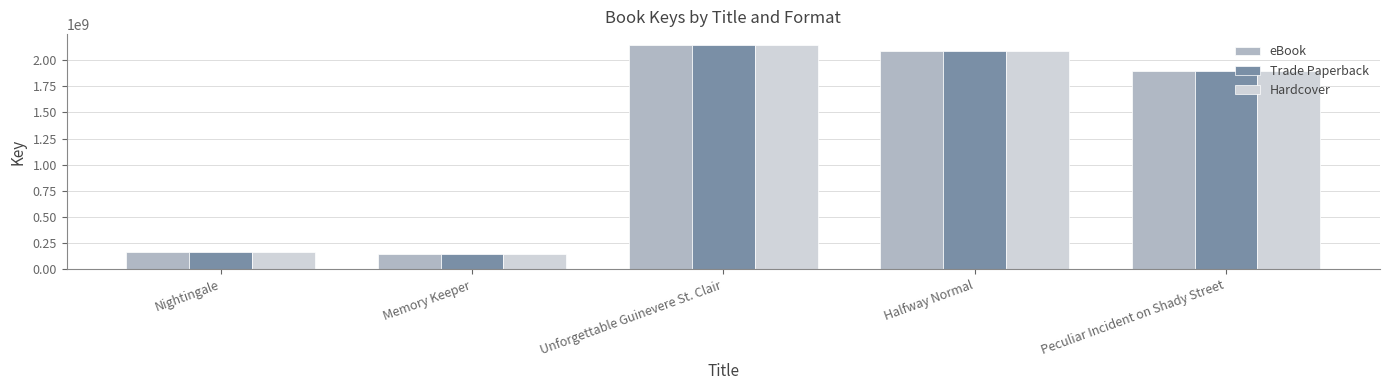

At which category is the sum across all series the highest?

Unforgettable Guinevere St. Clair